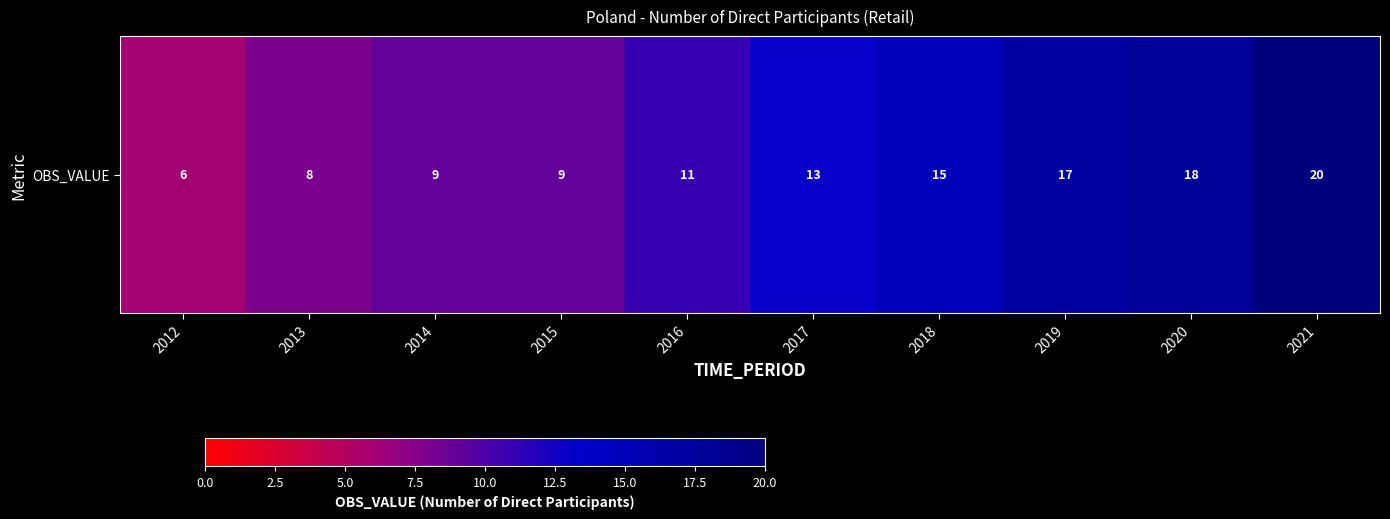

The chart shows a value of 18 at 2016. True or false?

False